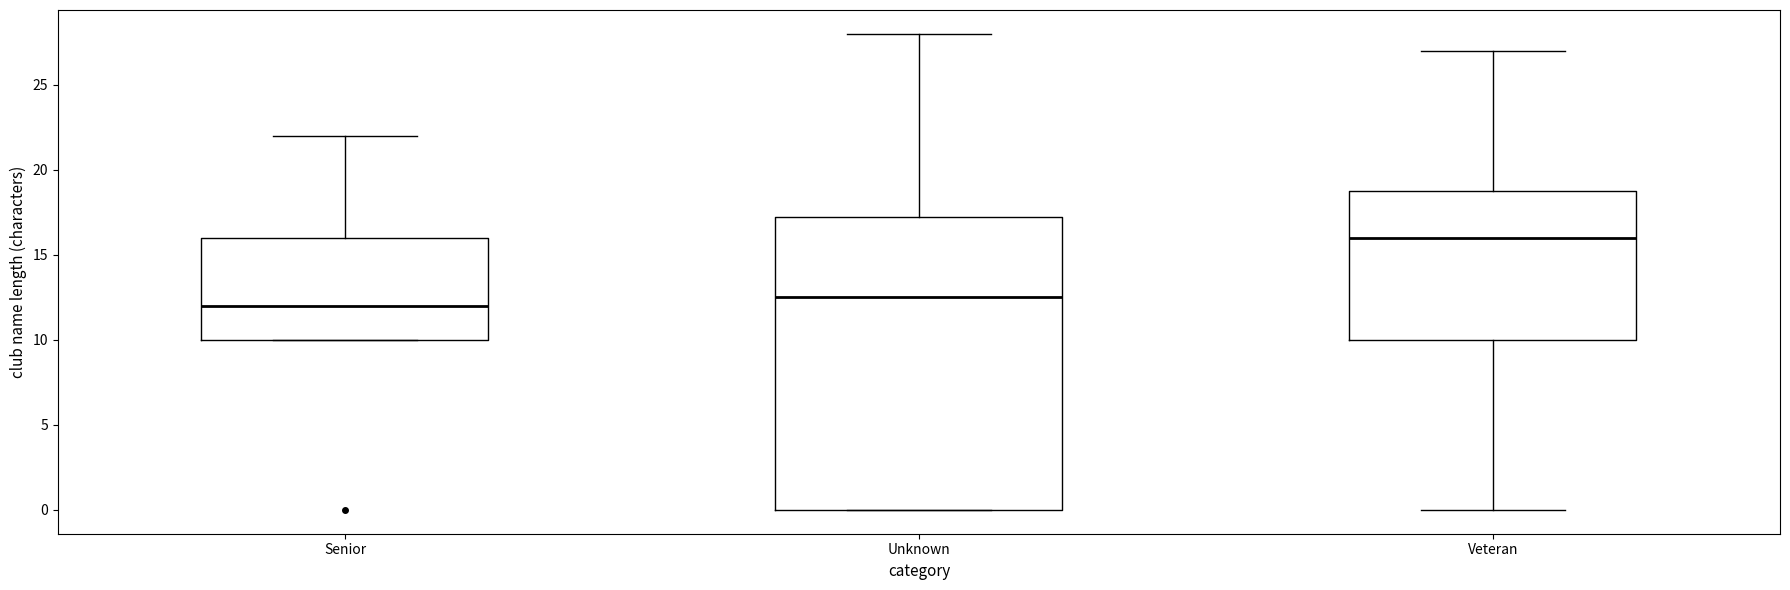

Reading left to right, read every box against the y-axis: the position of its median line, the range the box covers, and the ends of its whiskers. The values are not printed on the chart, so give them approximately, as read against the axis.

Senior: median 12.0, box 10.0 to 16.0, whiskers 10.0 to 22.0
Unknown: median 12.5, box 0.0 to 17.5, whiskers 0.0 to 28.0
Veteran: median 16.0, box 10.0 to 19.0, whiskers 0.0 to 27.0